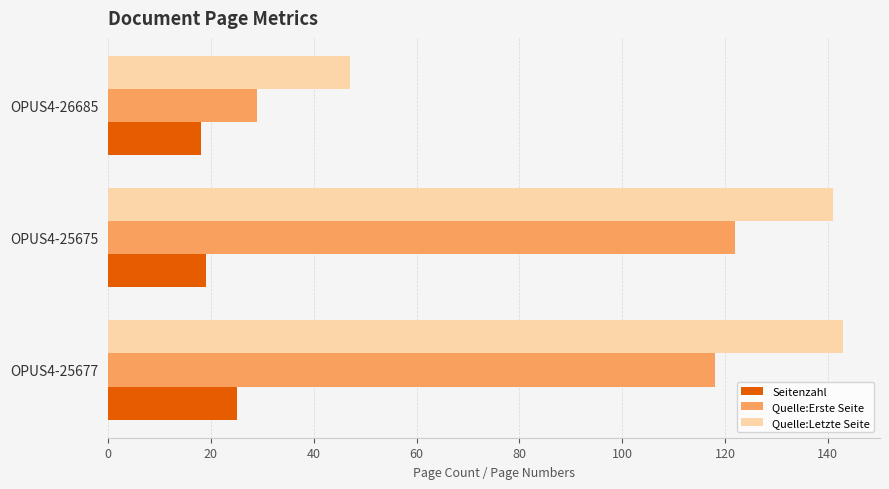

What is the difference between the maximum and minimum values in the Quelle:Erste Seite series?

93